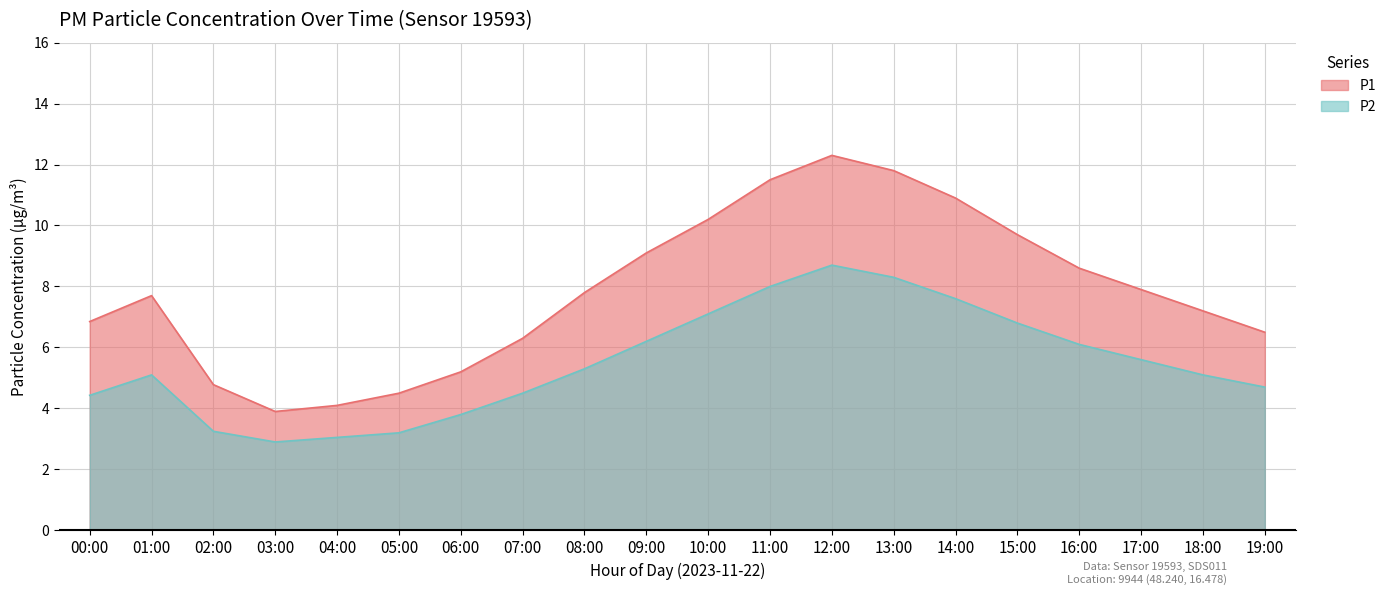

Which category has the highest value in the P1 series?

12:00